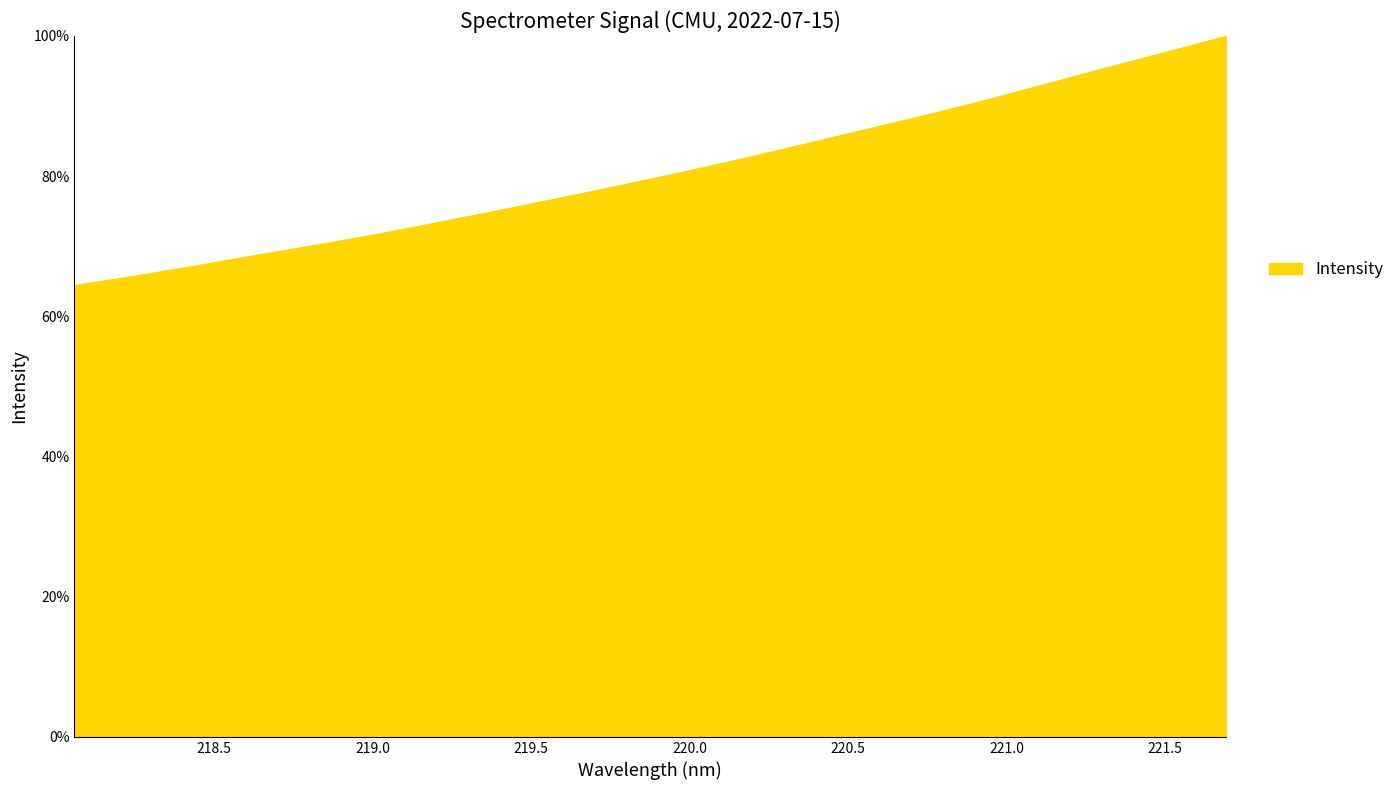

True or false: there are more than 1 points higher than both neighbors.

False